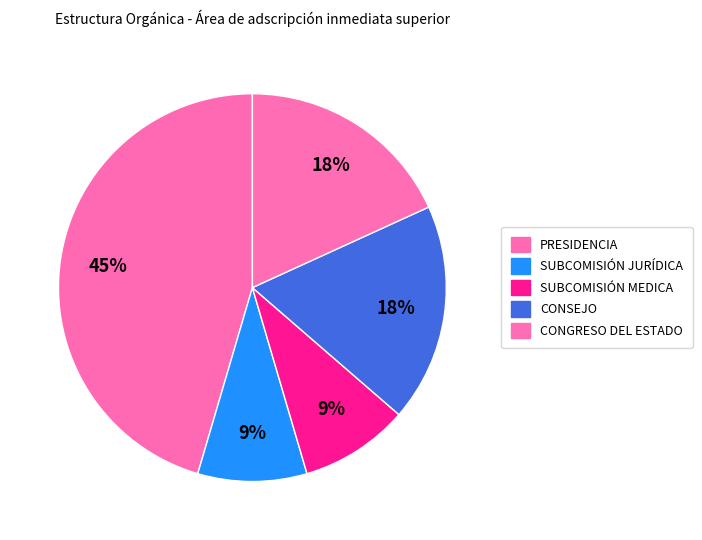

Is there a majority slice in this chart?

No